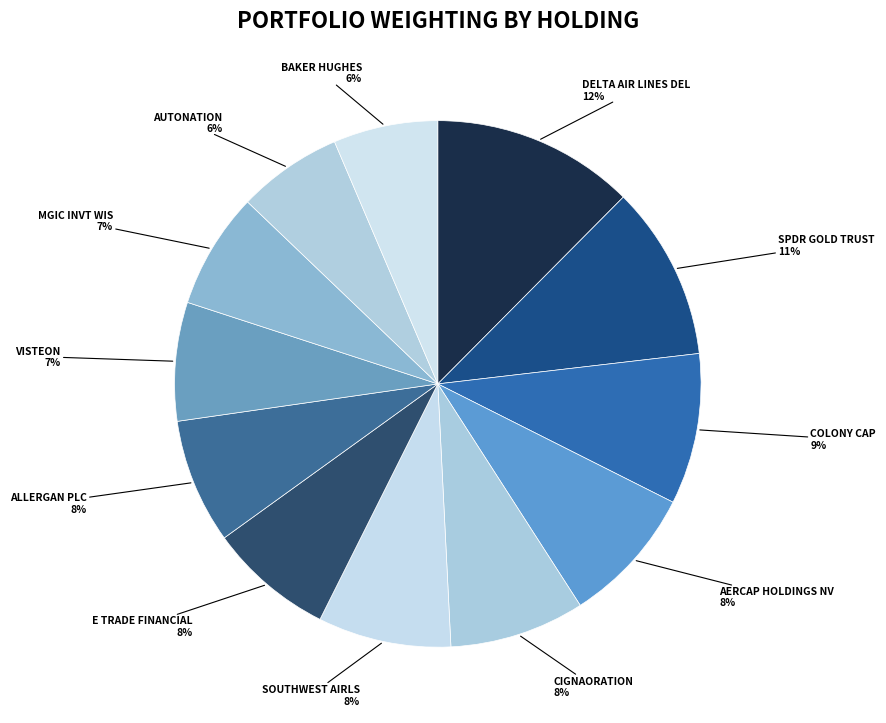

What is the largest slice in the pie chart?

DELTA AIR LINES INC DEL